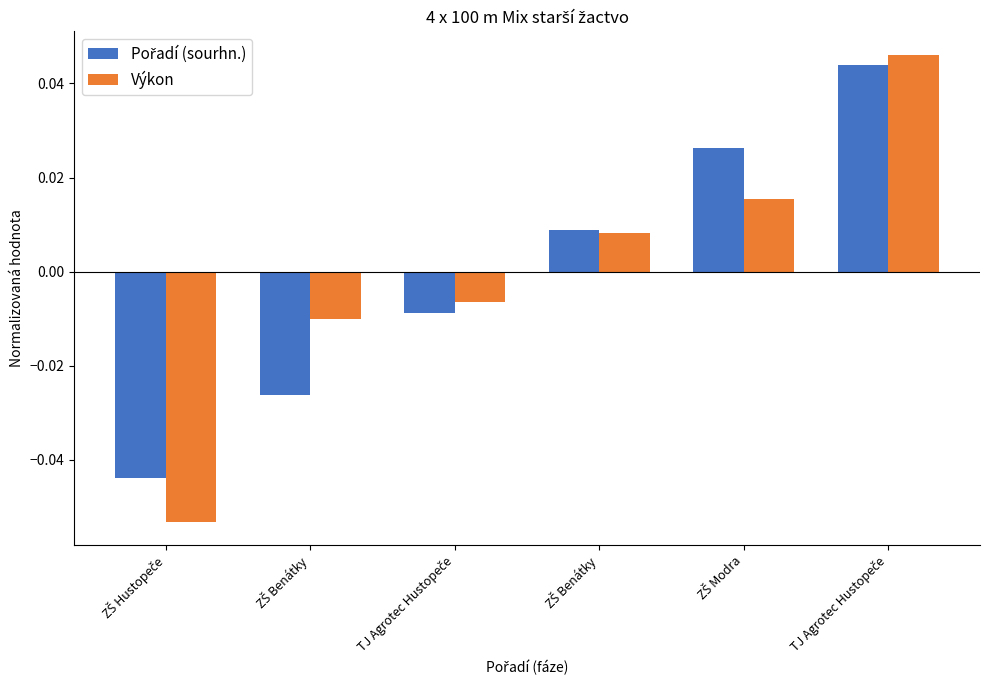

How many data points does each series have?

6